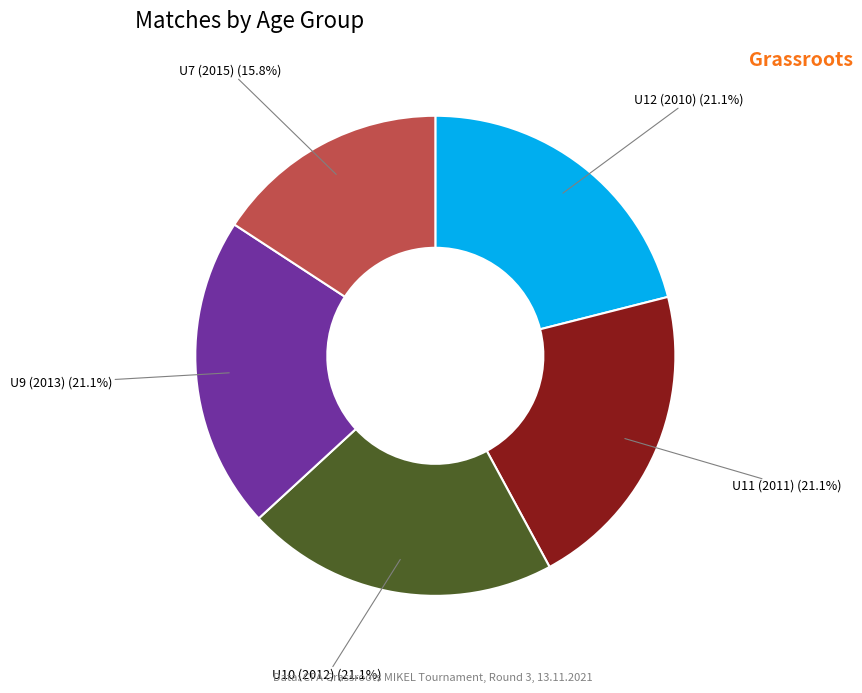

Is there a majority slice in this chart?

No